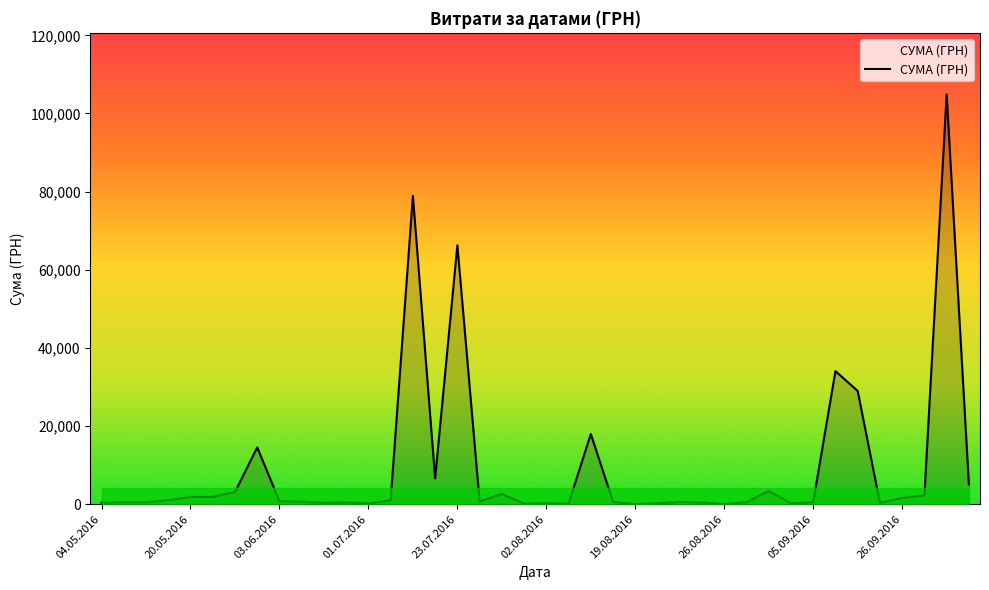

What is the maximum value shown in the chart?

104899.0